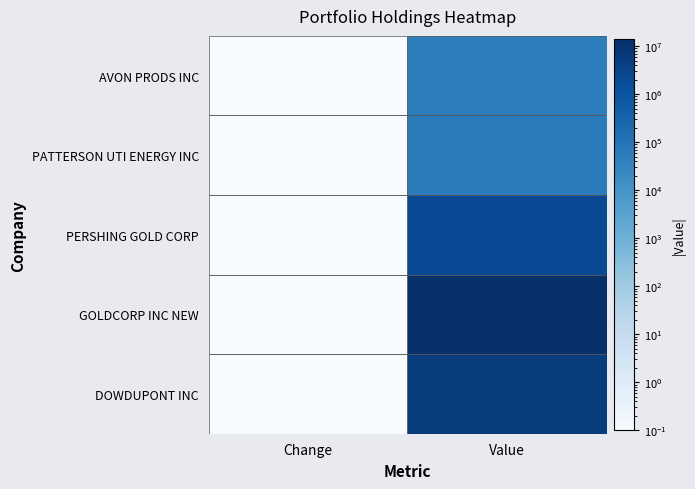

At which category is the sum across all series the highest?

Value